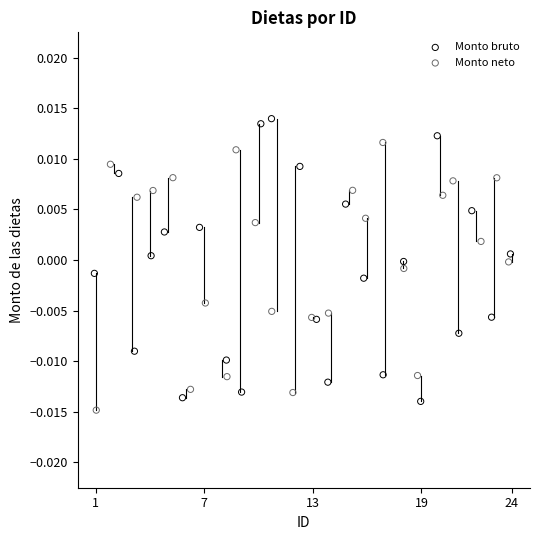

What are all the series names shown in the legend?

Monto bruto, Monto neto